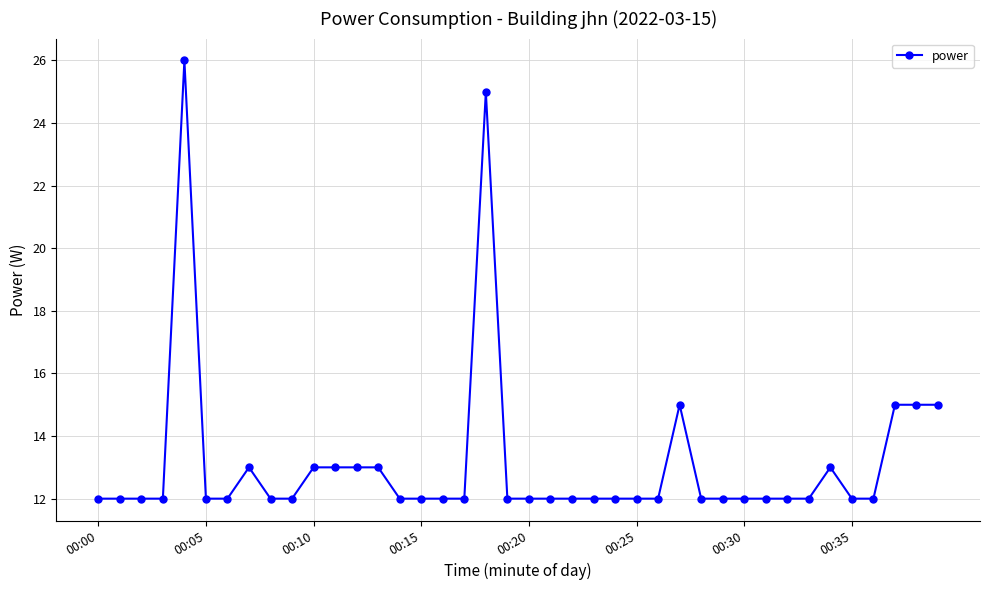

What is the difference between the maximum and minimum values?

14